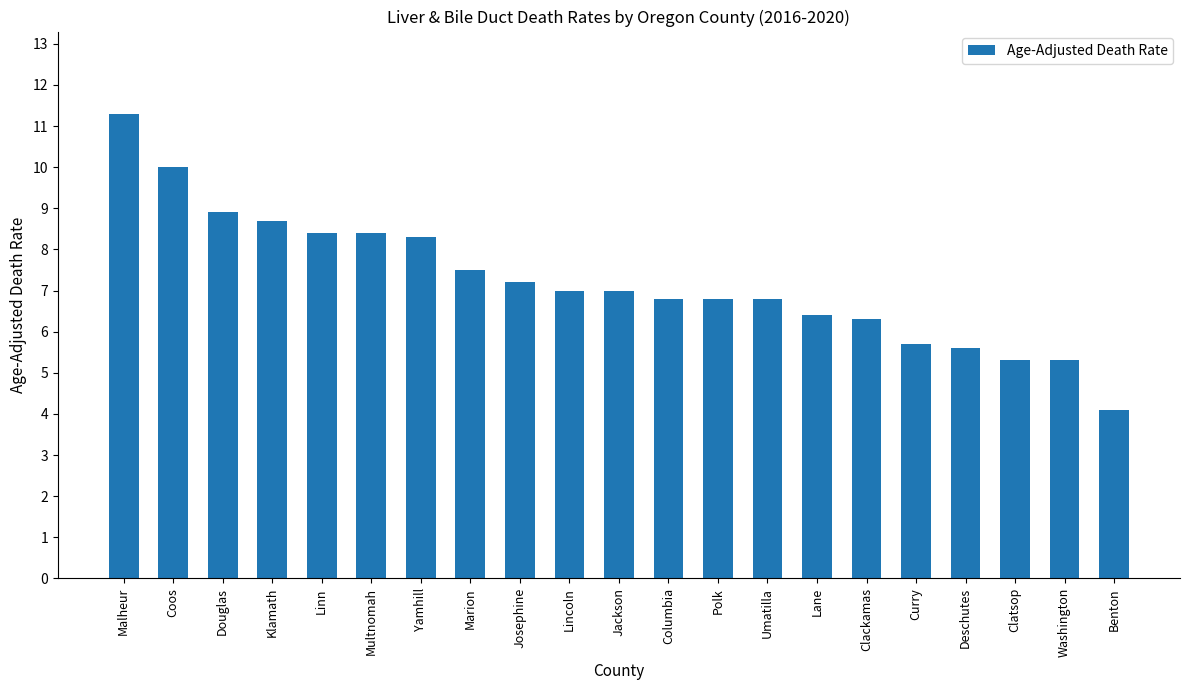

Reading left to right, extract all data points from this chart.

11.3	10.0	8.9	8.7	8.4	8.4	8.3	7.5	7.2	7.0	7.0	6.8	6.8	6.8	6.4	6.3	5.7	5.6	5.3	5.3	4.1